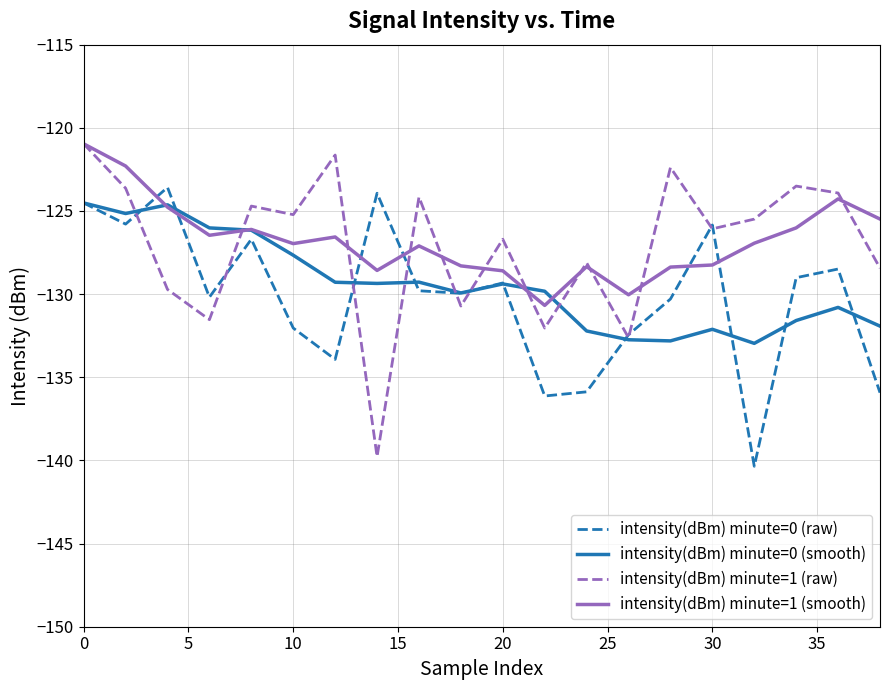

True or false: intensity(dBm) minute=0 (raw) and intensity(dBm) minute=1 (smooth) cross at least once.

True